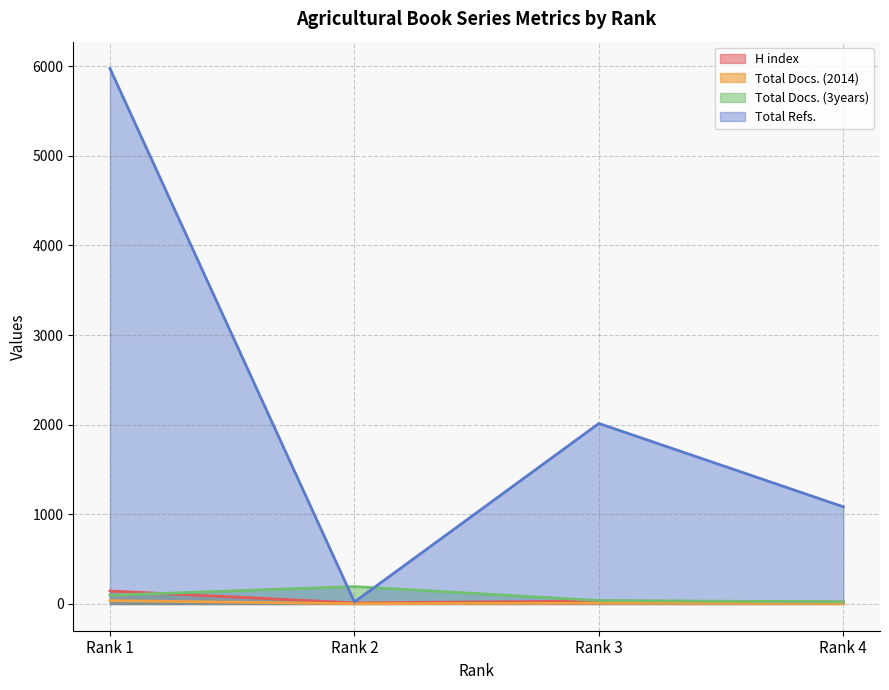

At how many categories does at least one series exceed 1735?

2